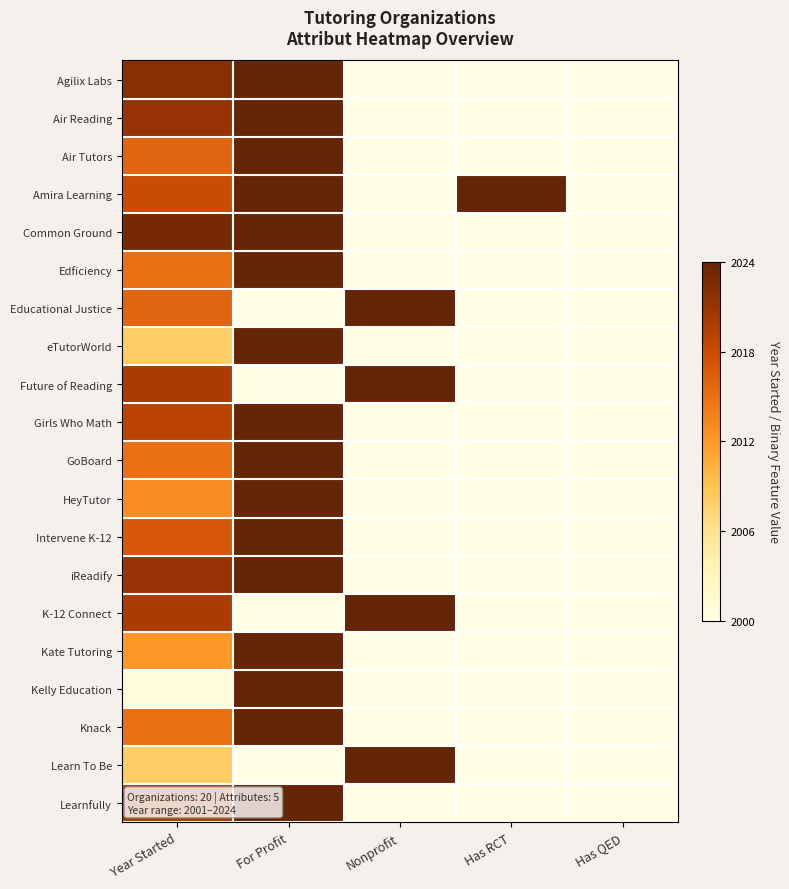

Which series has the widest spread of values?

Agilix Labs